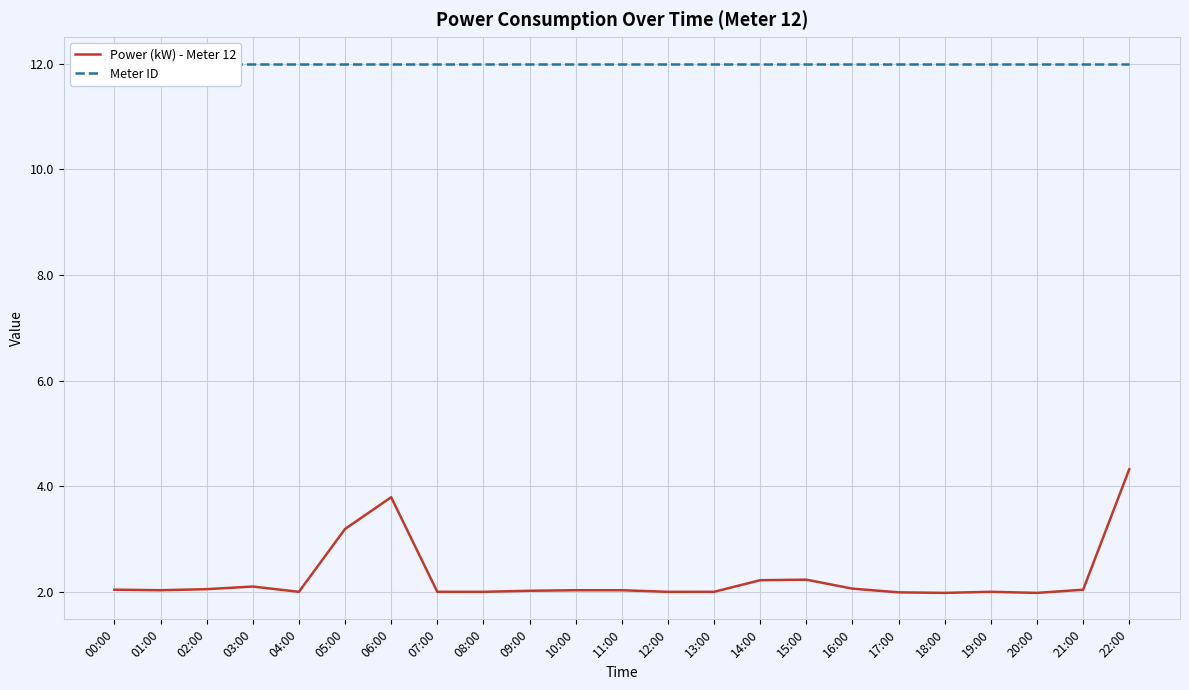

What is the sum of all Meter ID values?

276.0